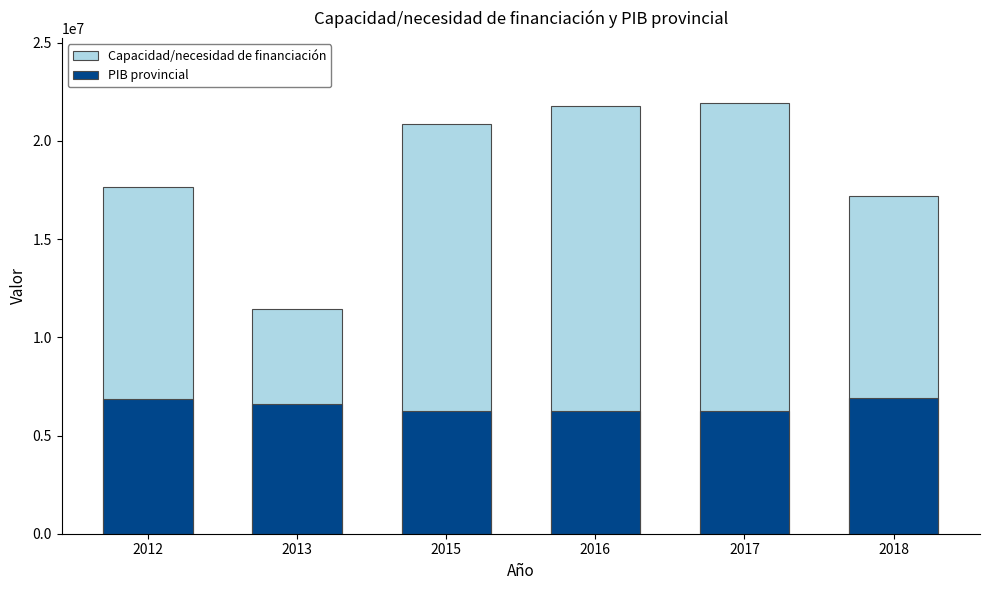

At which category is the sum across all series the highest?

2017